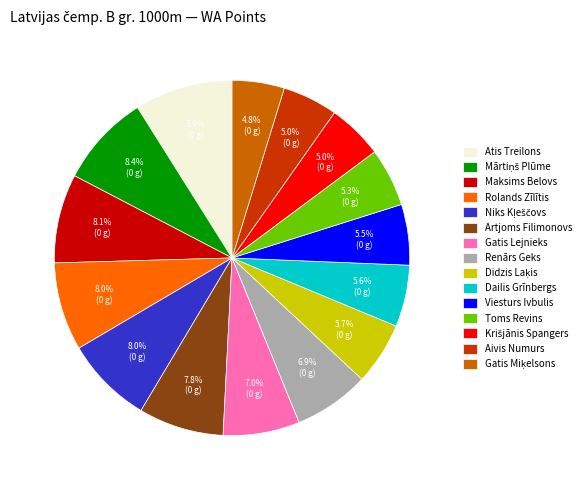

What percentage is the Rolands Zīlītis slice, to the nearest percent?

8%